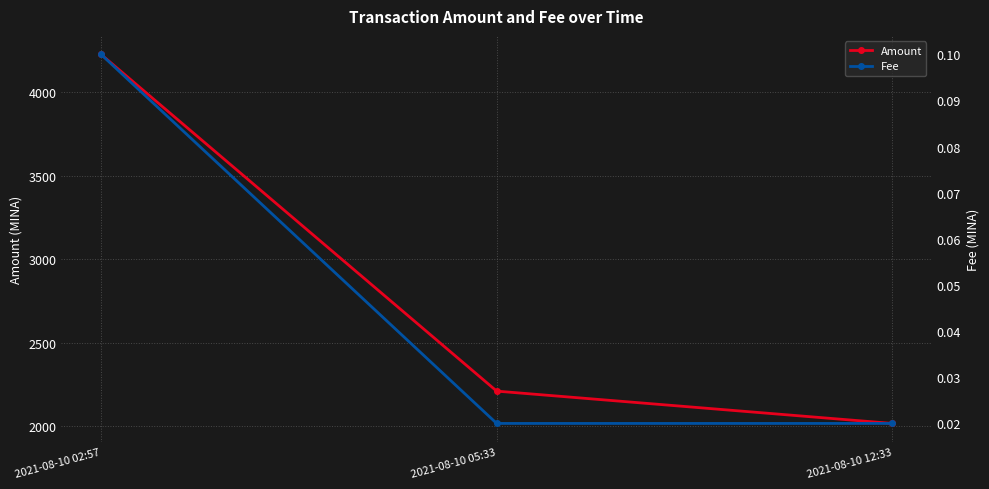

How many lines are shown in the chart?

2